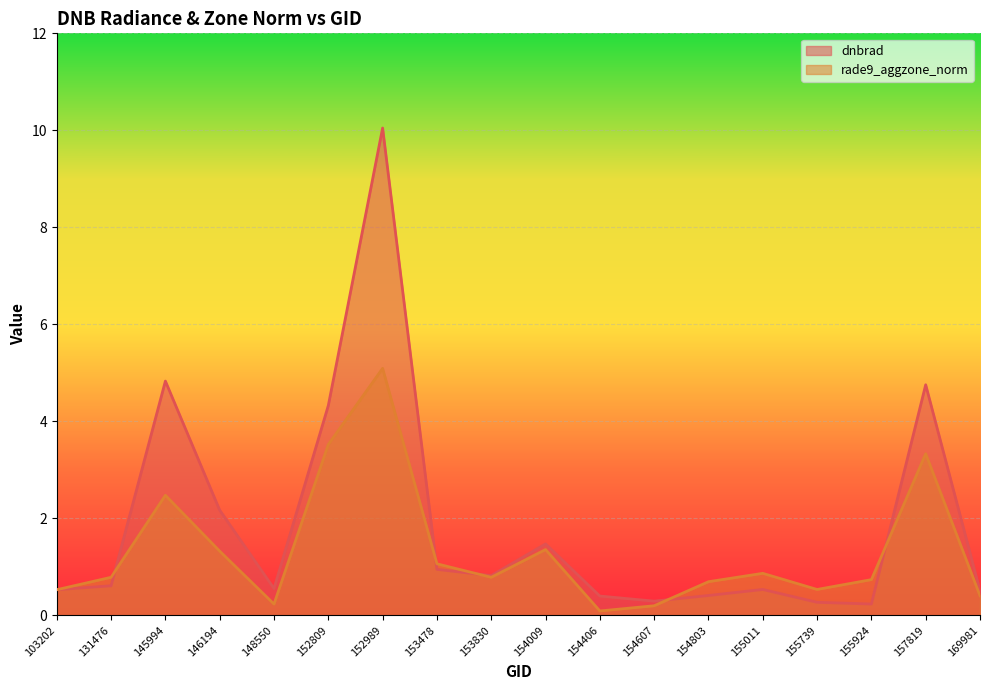

Is the value of dnbrad at 154009 greater than the value of rade9_aggzone_norm at 154406?

Yes